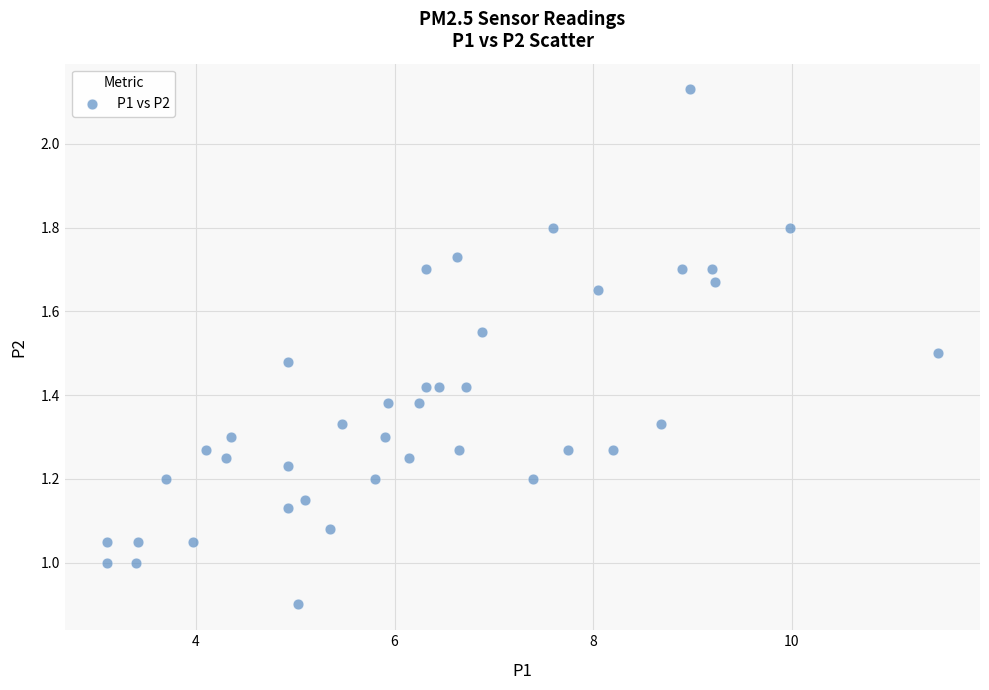

What is the range of X values (max minus min)?

8.4